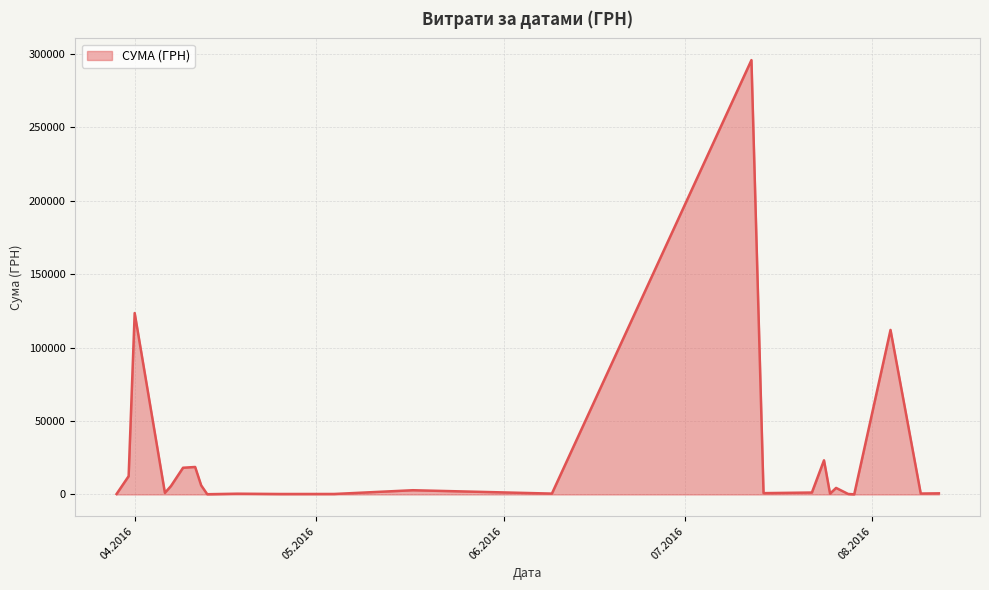

What is the greatest value displayed?

295638.6